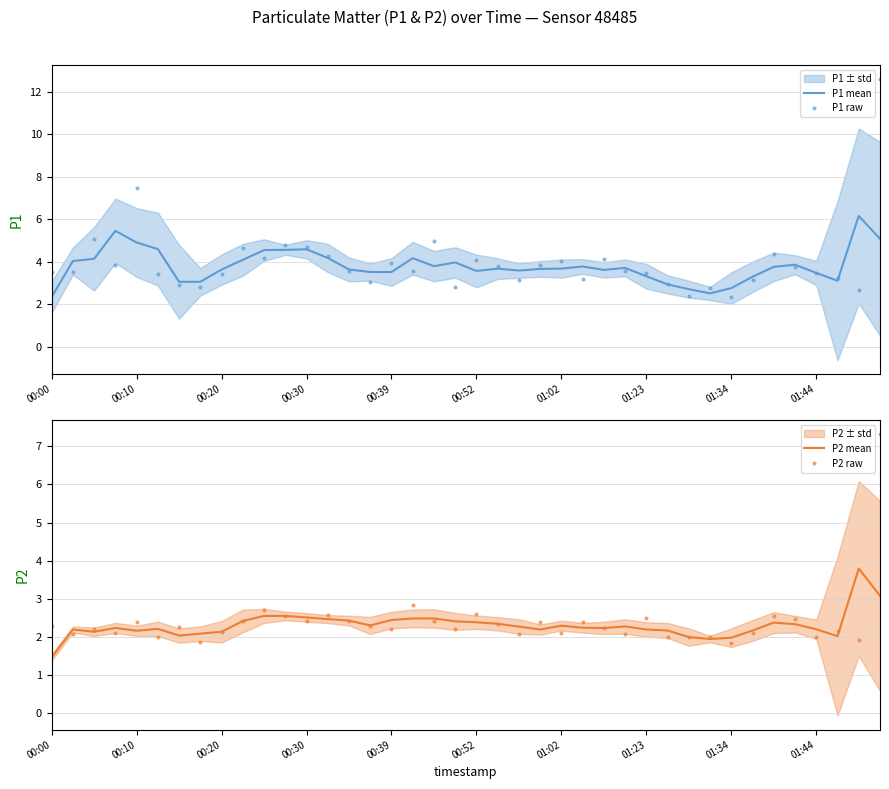

The value of P1 raw at 00:10 is 10.1. True or false?

False